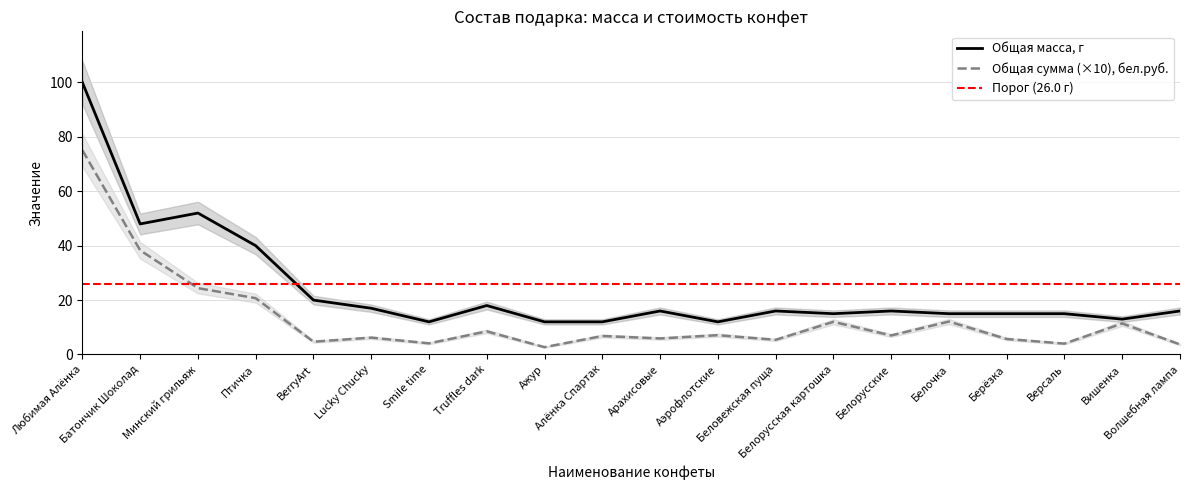

Reading right to left, extract all data points from this chart.

Общая масса, г: Волшебная лампа=16.0	Вишенка=13.0	Версаль=15.0	Берёзка=15.0	Белочка=15.0	Белорусские=16.0	Белорусская картошка=15.0	Беловежская пуща=16.0	Аэрофлотские=12.0	Арахисовые=16.0	Алёнка Спартак=12.0	Ажур=12.0	Truffles dark=18.0	Smile time=12.0	Lucky Chucky=17.0	BerryArt=20.0	Птичка=40.0	Минский грильяж=52.0	Батончик Шоколад=48.0	Любимая Алёнка=100.0
Общая сумма, бел.руб.: Волшебная лампа=3.7	Вишенка=11.4	Версаль=4.0	Берёзка=5.7	Белочка=12.1	Белорусские=7.0	Белорусская картошка=12.0	Беловежская пуща=5.4	Аэрофлотские=7.1	Арахисовые=5.9	Алёнка Спартак=6.8	Ажур=2.7	Truffles dark=8.5	Smile time=4.1	Lucky Chucky=6.2	BerryArt=4.7	Птичка=20.7	Минский грильяж=24.4	Батончик Шоколад=38.3	Любимая Алёнка=75.1